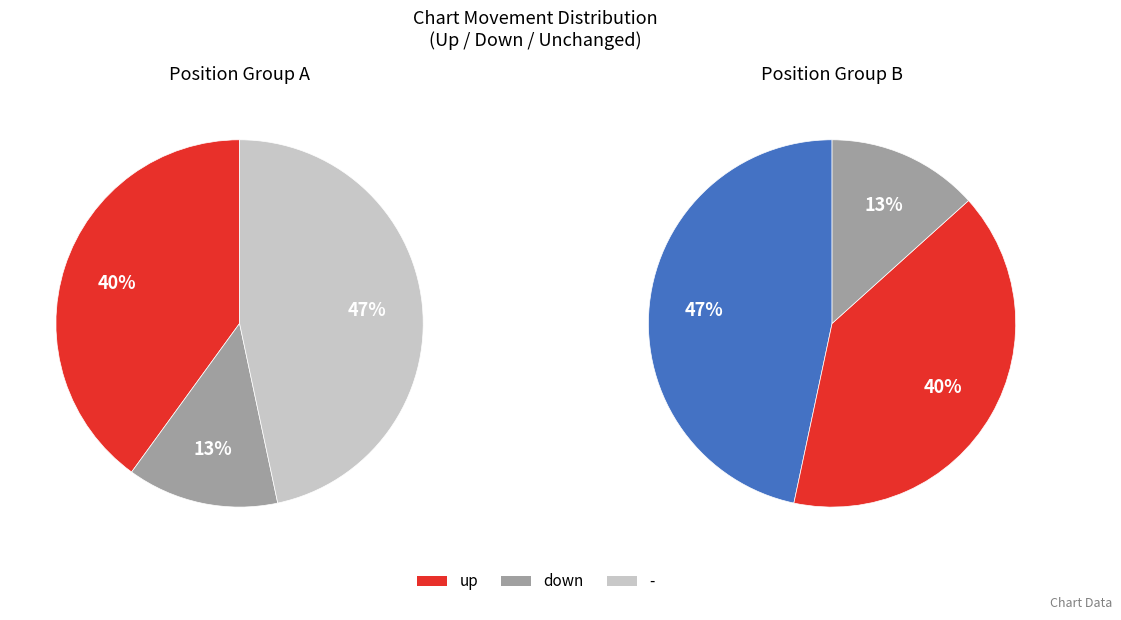

To the nearest percent, what is the difference between the - and up slice percentages?

7%